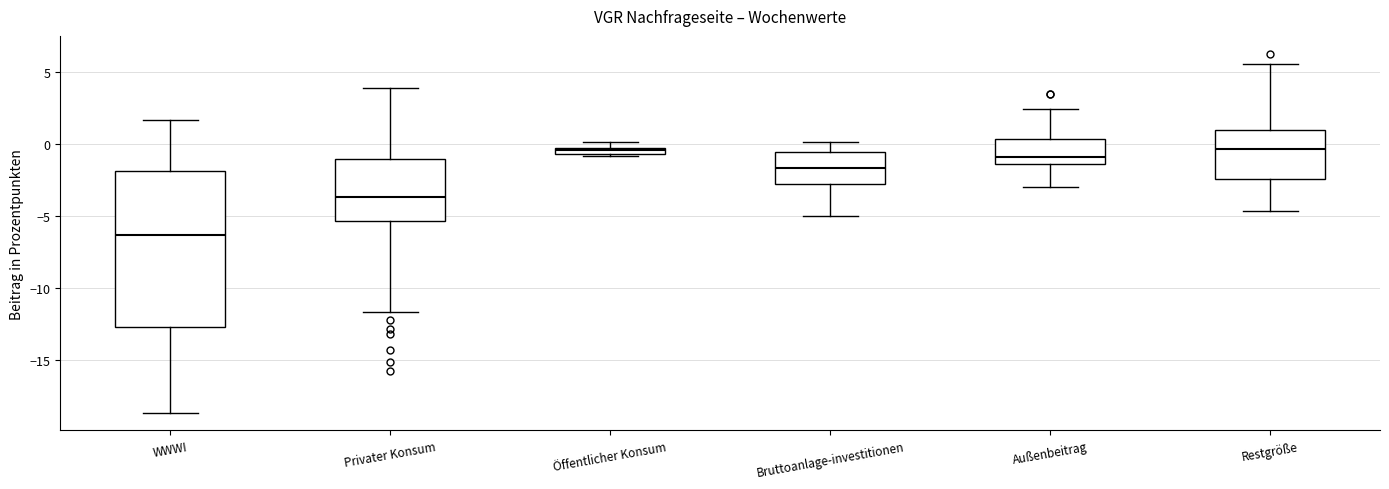

Comparing the boxes themselves (not the whiskers), which one is the tallest?

WWWI